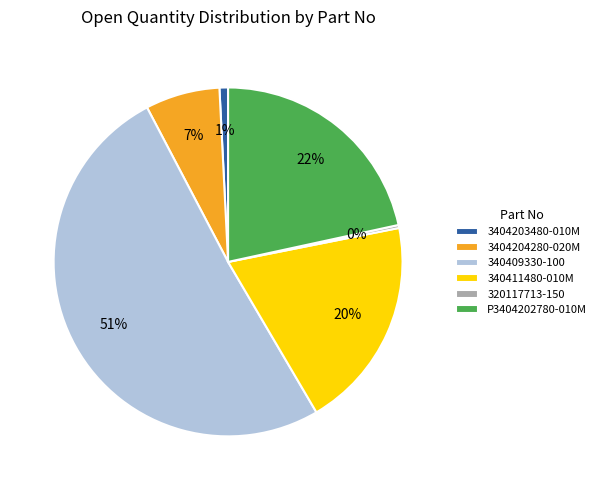

Which slice is the largest?

340409330-100